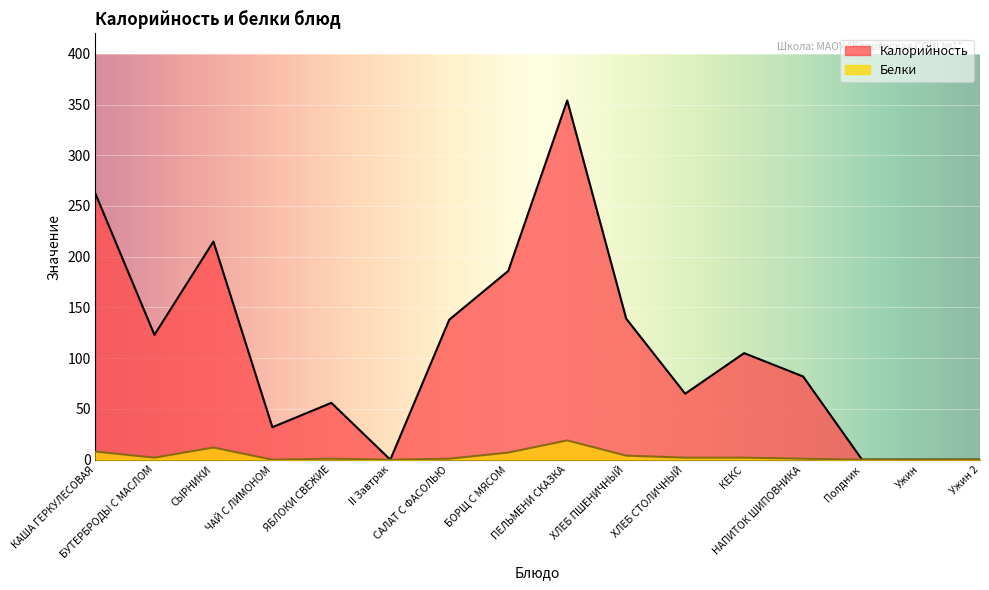

What is the label of the 4th point from the left?

ЧАЙ С ЛИМОНОМ